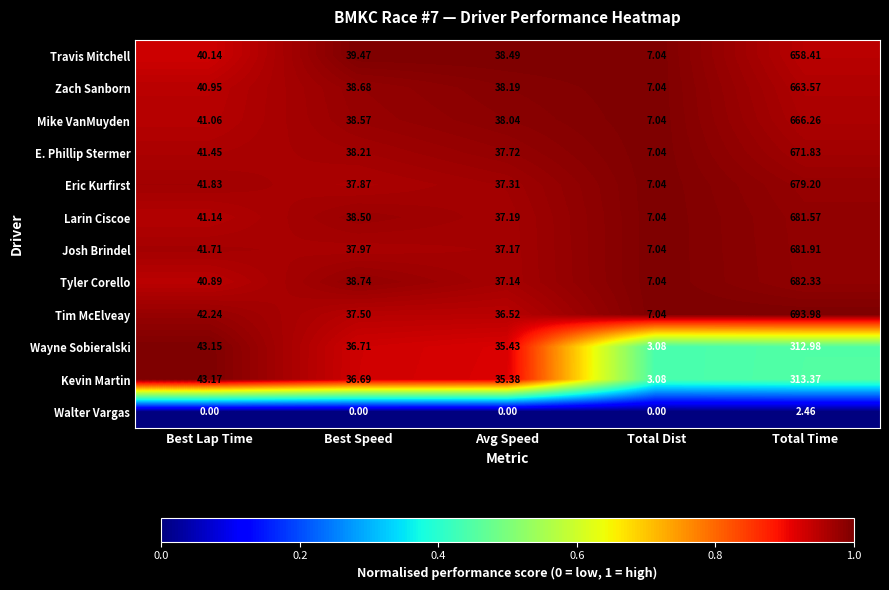

How many data points does each series have?

5